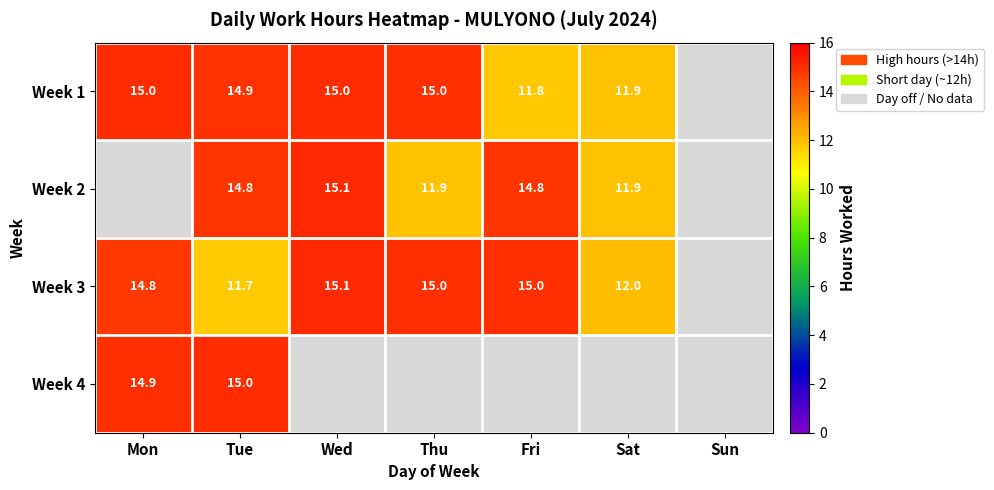

Is the value of Week 2 at Sat greater than the value of Week 1 at Thu?

No